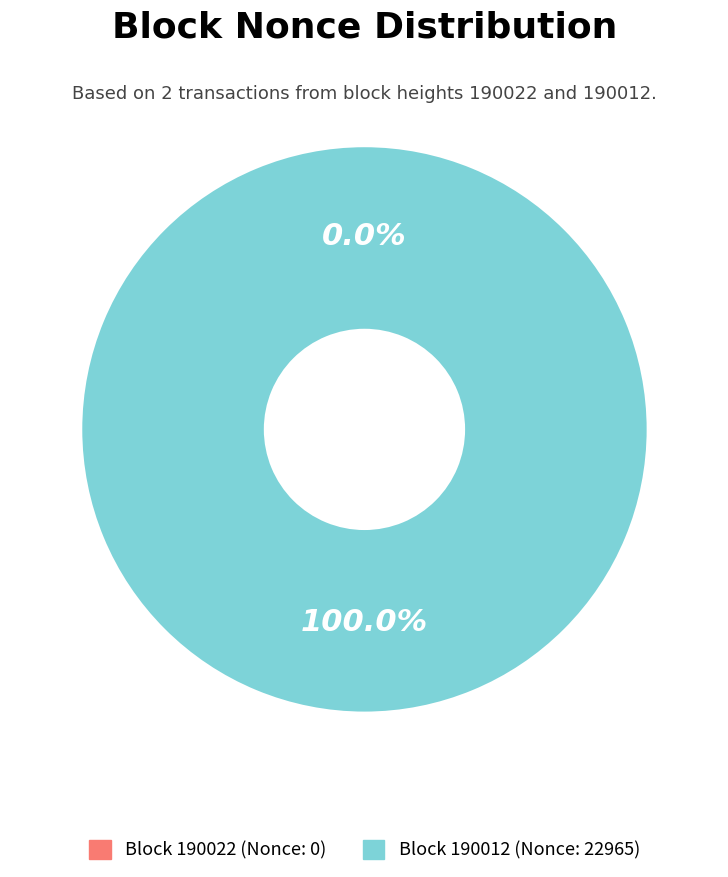

To the nearest percent, what portion does 190012 represent?

100%